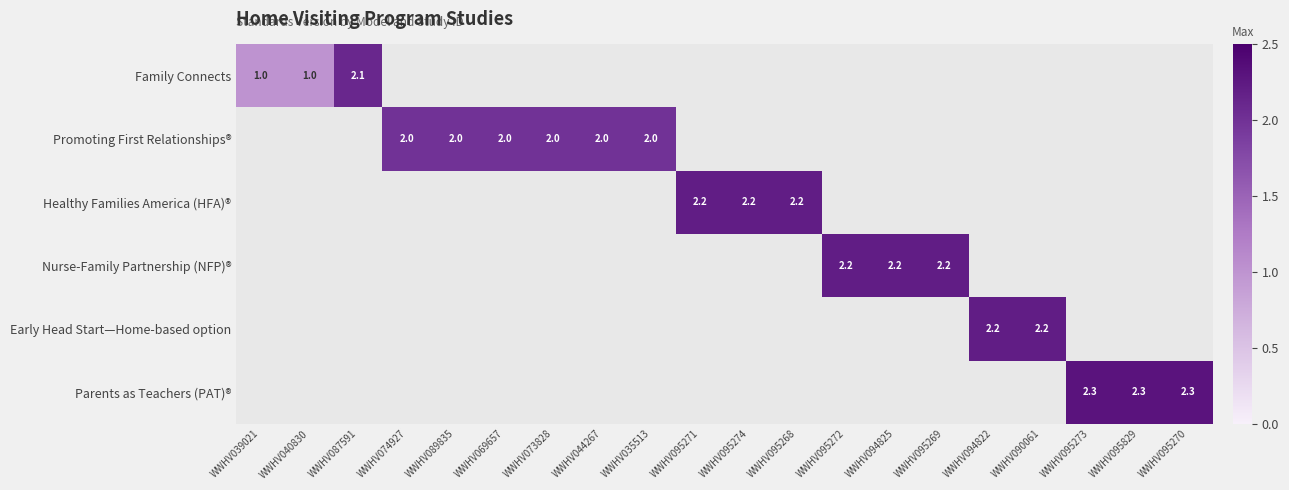

Is it true that Promoting First Relationships® equals 1.3 at WWHV044267?

False